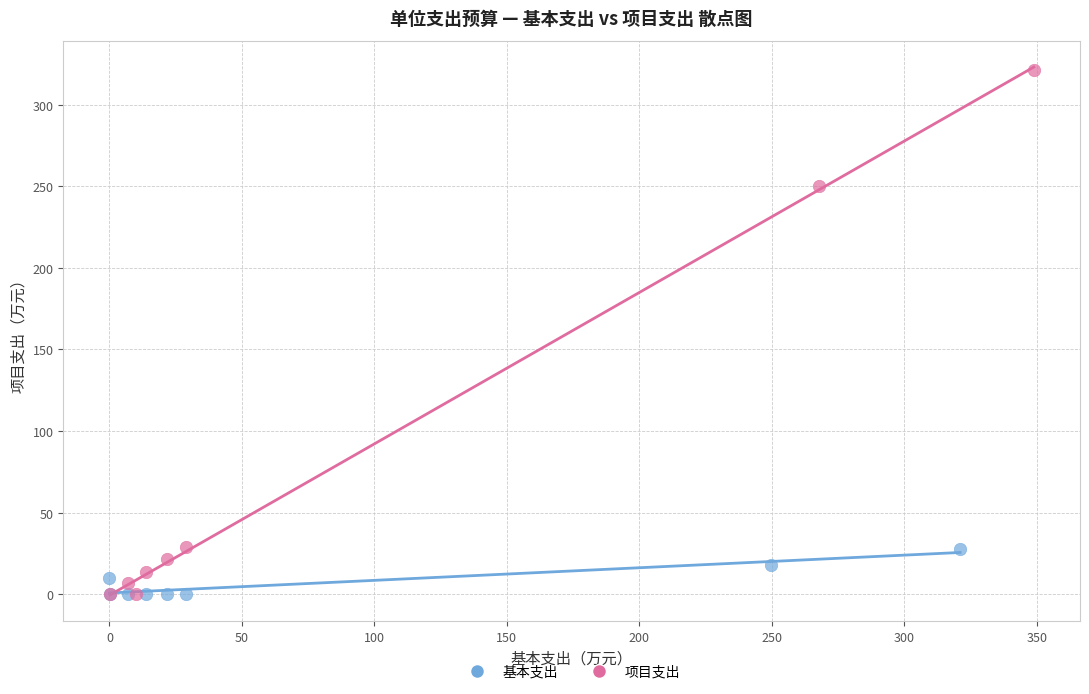

What are all the series names shown in the legend?

基本支出, 项目支出